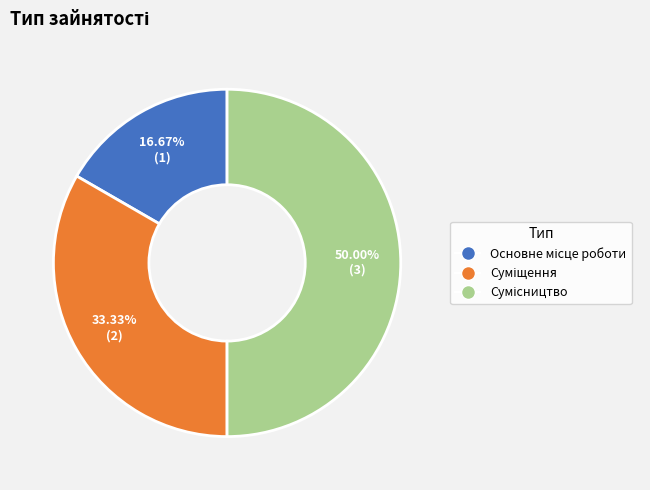

The Сумісництво slice represents 50% of the pie. True or false?

True